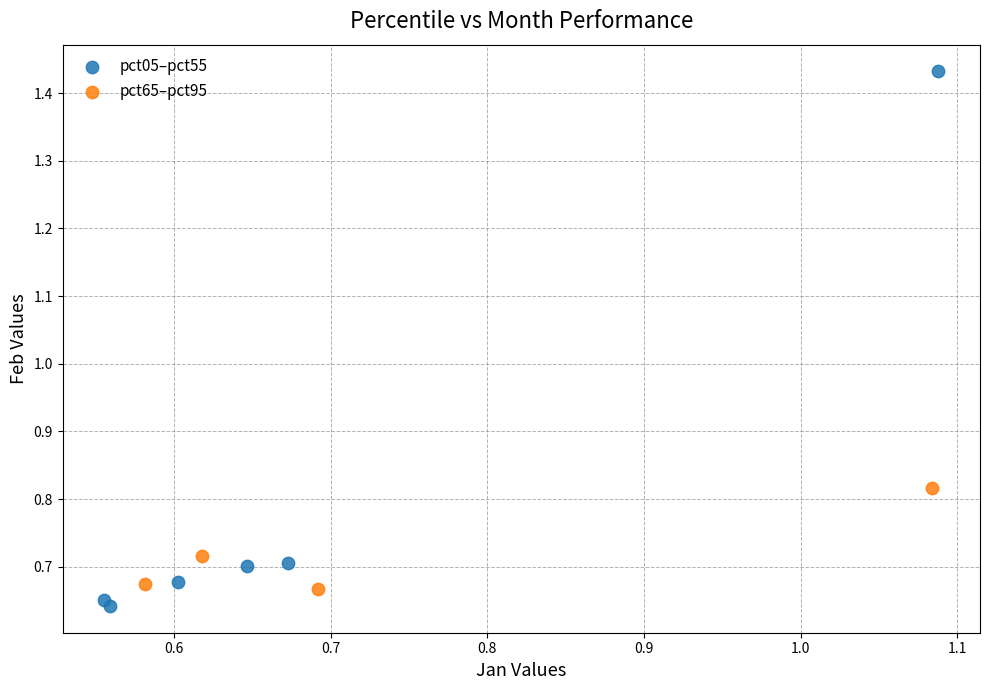

Which series reaches the maximum Y coordinate?

pct05–pct55